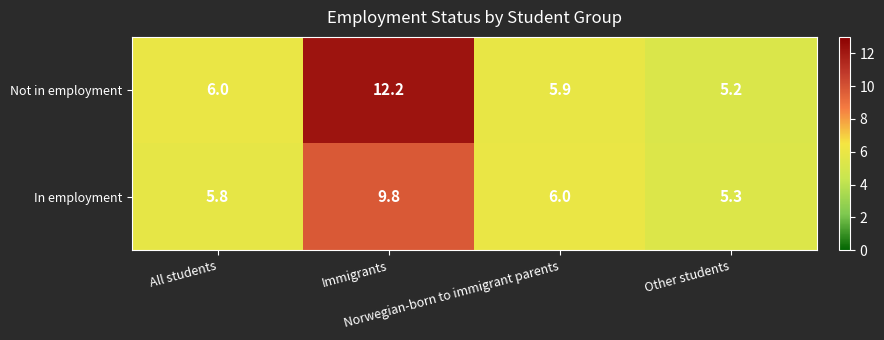

What is the total value across all series at Immigrants?

22.0